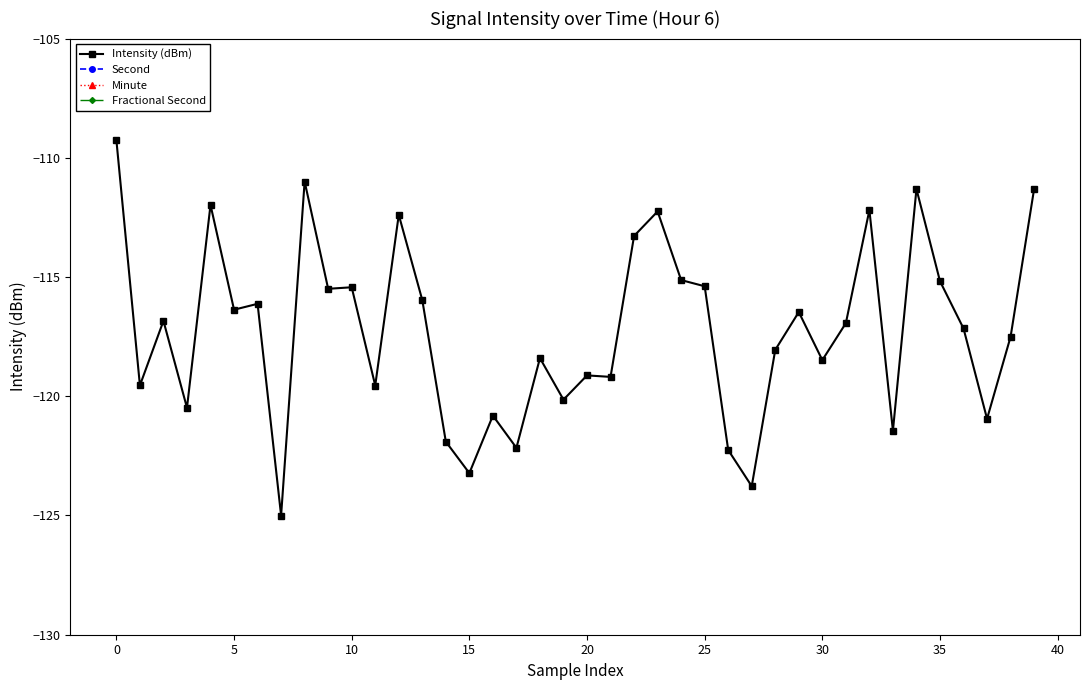

True or false: Intensity (dBm) has more than 0 interior local peaks.

True